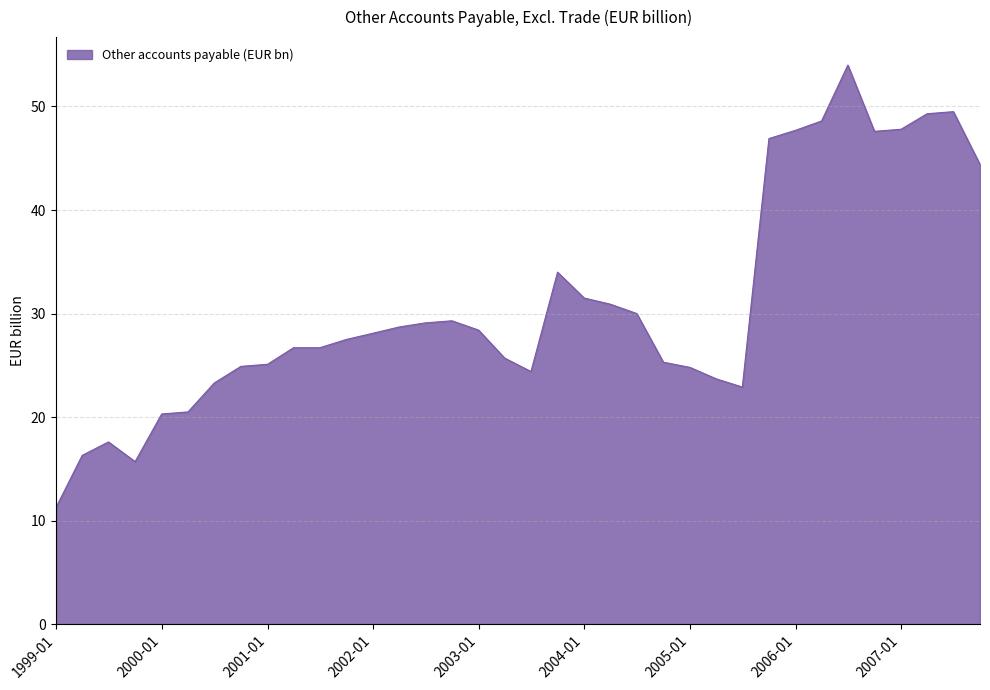

What is the difference between the maximum and minimum values?

42.7